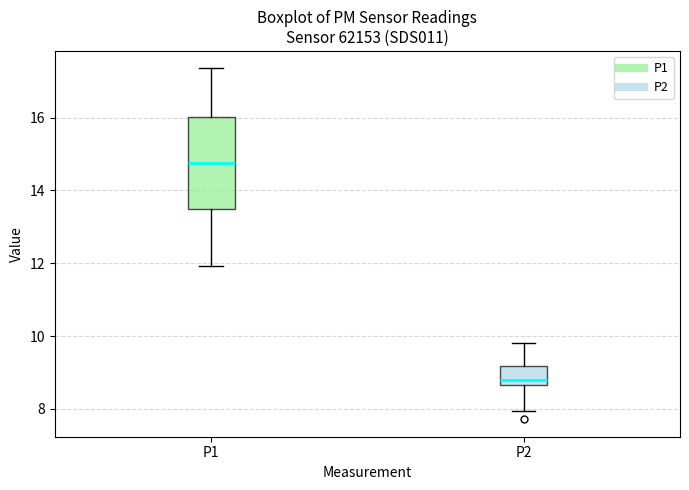

Where does the median line of the box for P1 sit on the y-axis? The values are not printed on the chart, so give them approximately, as read against the axis.

14.8